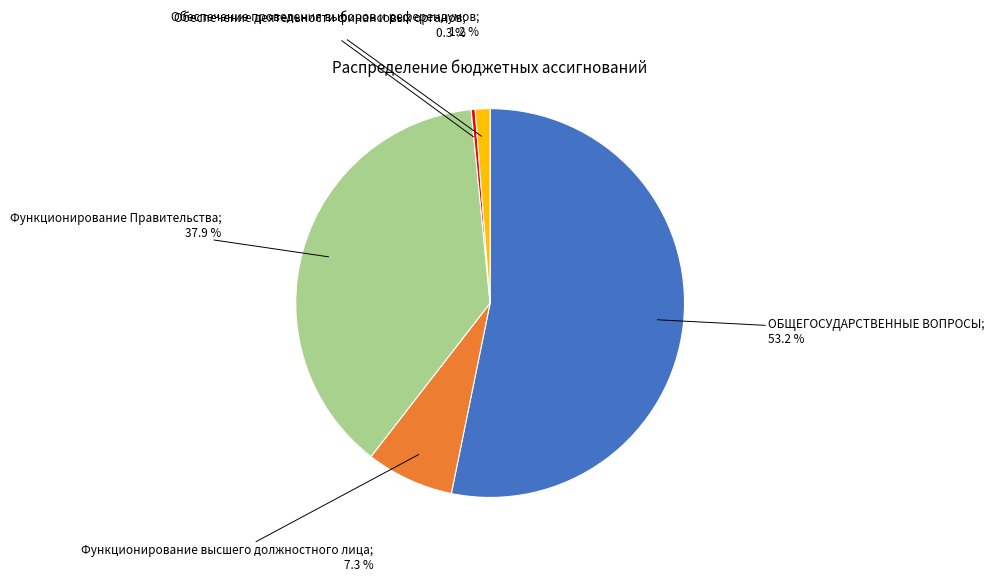

Does any single category account for the majority?

Yes